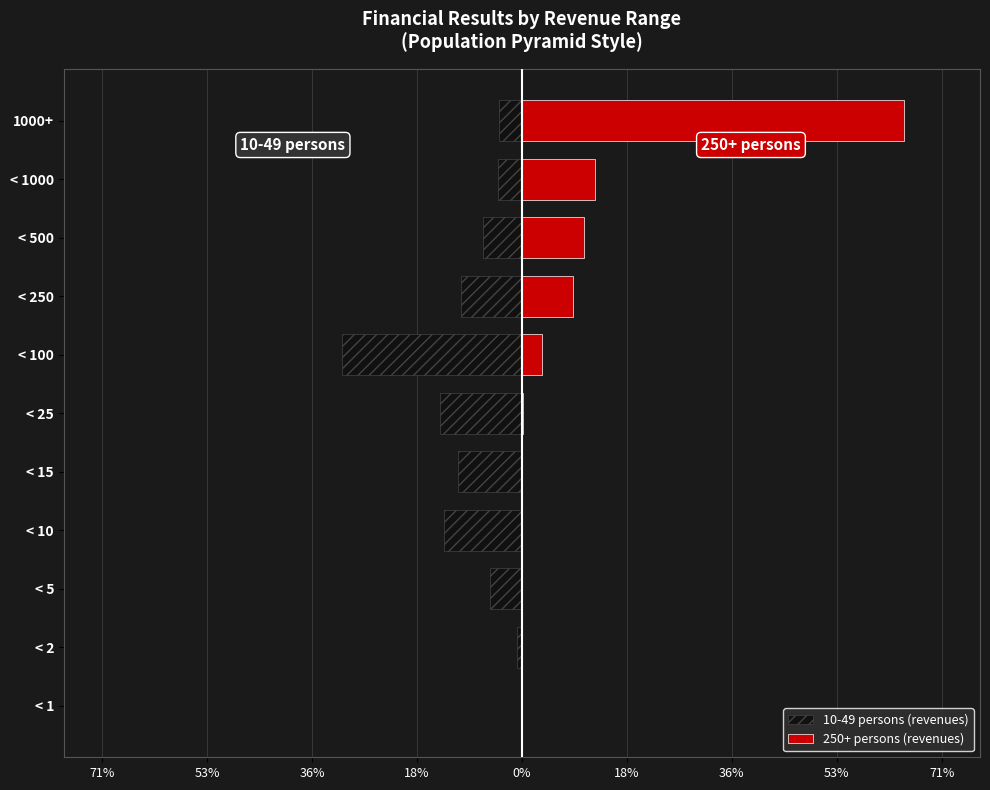

Rank the series by their average value, from highest to lowest.

250+ persons (revenues), 10-49 persons (revenues)